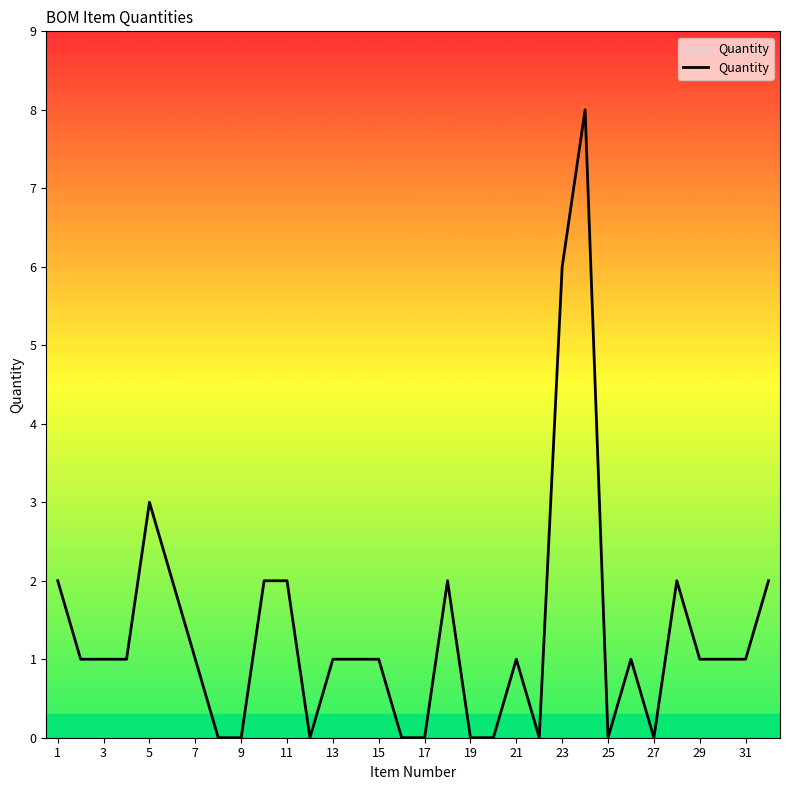

What is the maximum value shown in the chart?

8